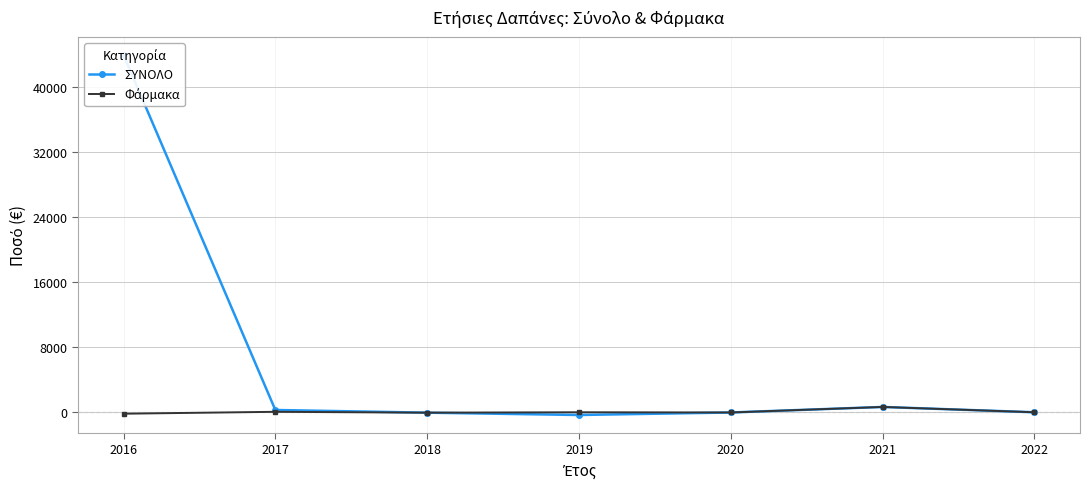

What is the value of the Φάρμακα point at the 1st from the left?

-177.0